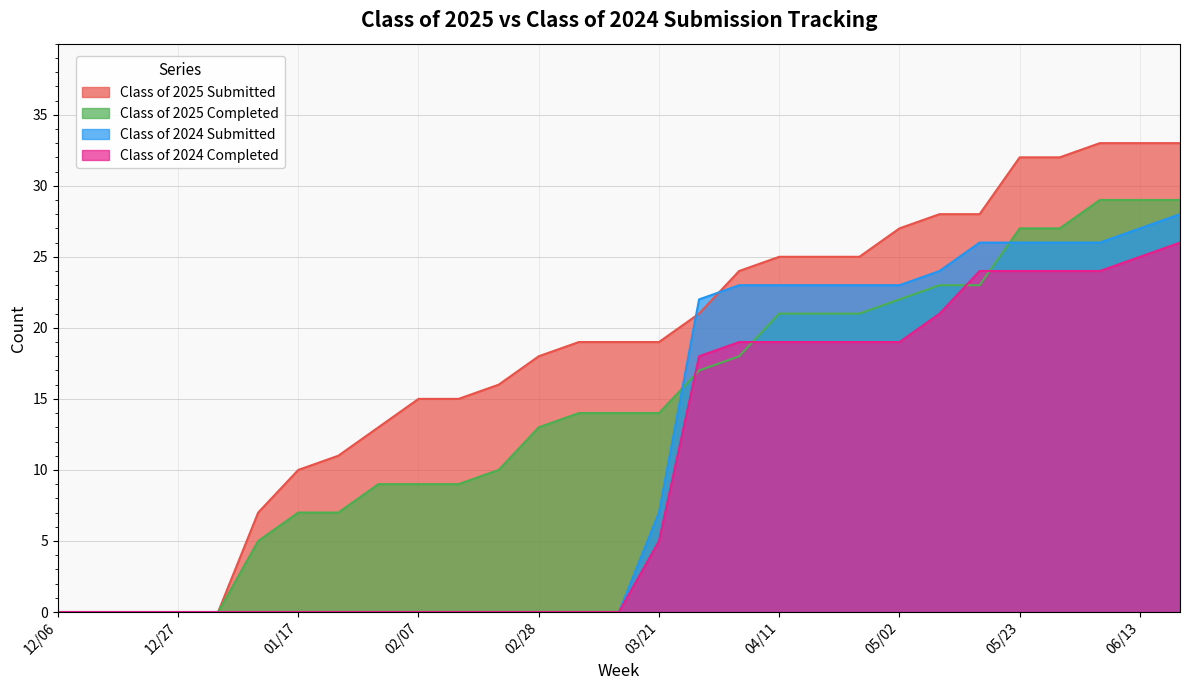

At which category is the sum across all series the highest?

06/20